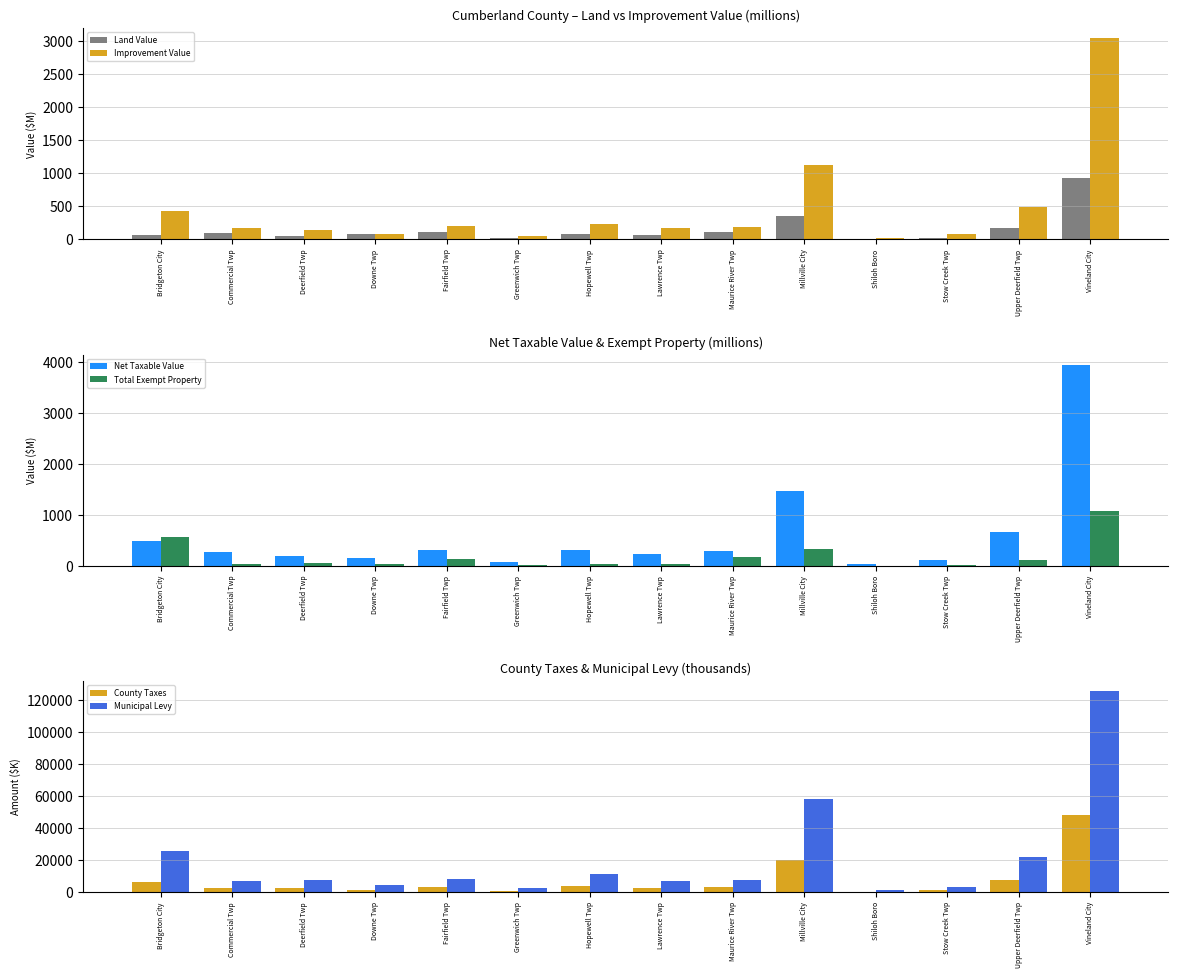

The Total Exempt Property series shows 40.9 at Downe Twp. True or false?

True